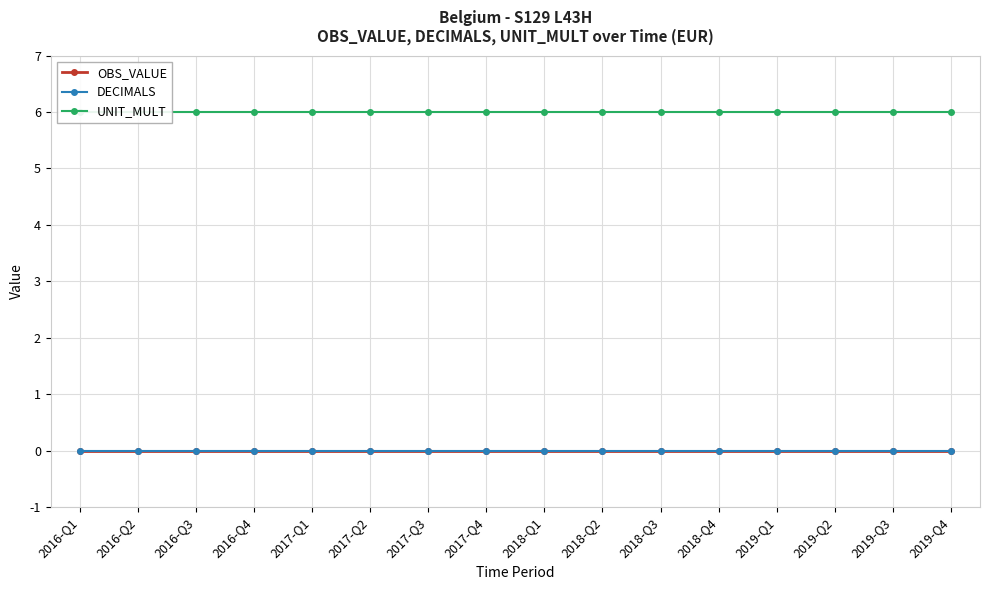

Between 2019-Q1 and 2018-Q1, which is larger?

2019-Q1